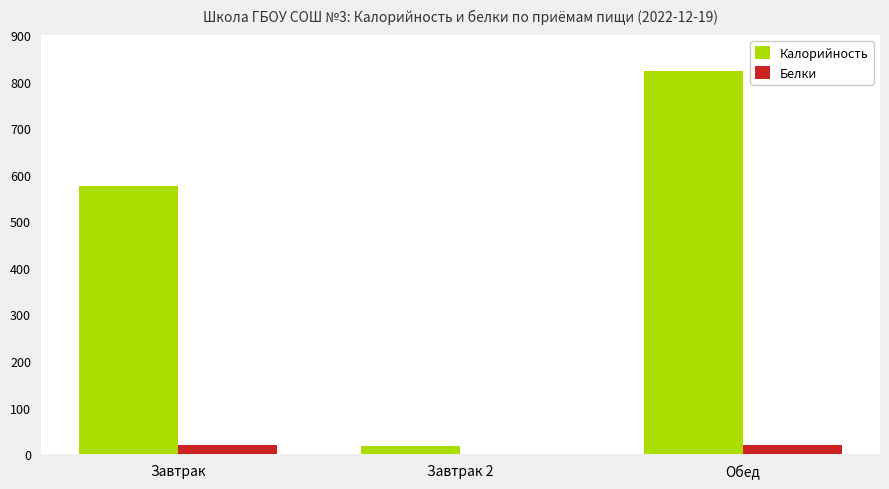

What is the sum of all Калорийность values?

1416